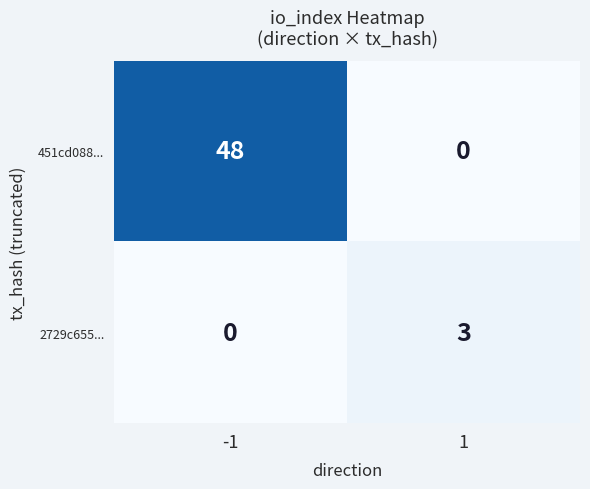

What is the greatest value displayed?

48